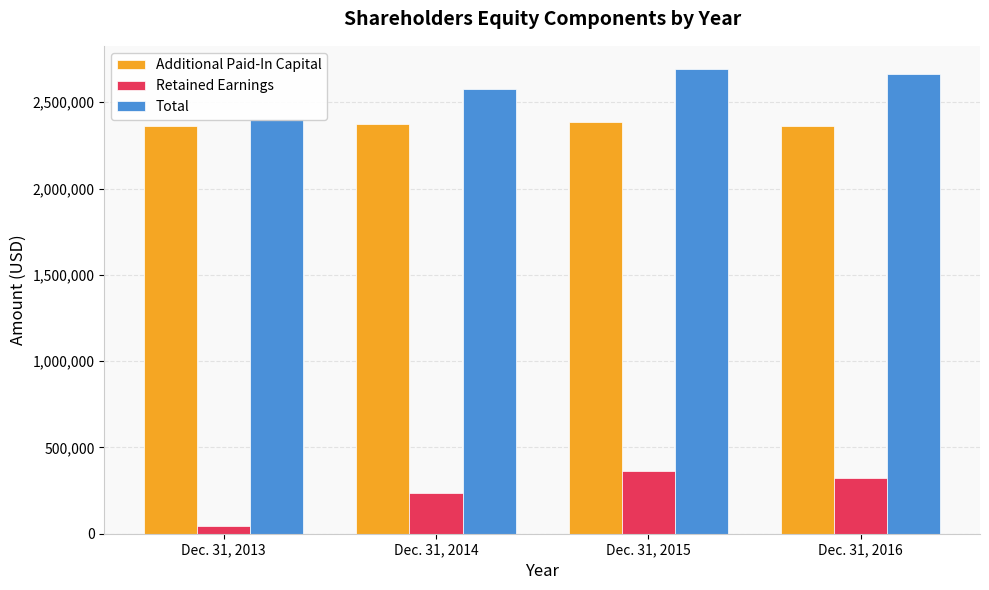

What is the sum of all Additional Paid-In Capital values?

9475986